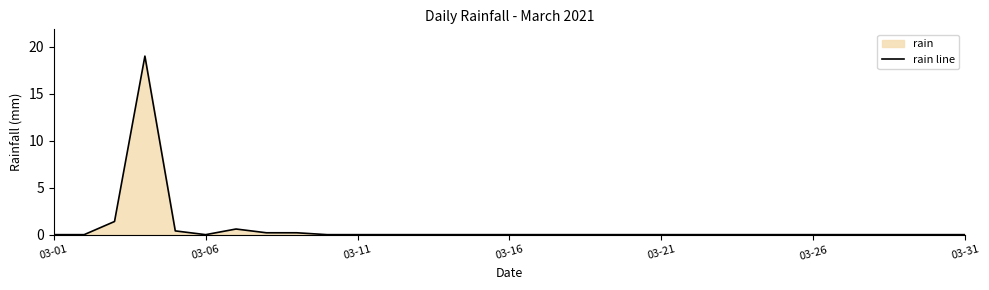

Reading left to right, list all the values displayed in this chart.

0.0	0.0	1.4	19.0	0.4	0.0	0.6	0.2	0.2	0.0	0.0	0.0	0.0	0.0	0.0	0.0	0.0	0.0	0.0	0.0	0.0	0.0	0.0	0.0	0.0	0.0	0.0	0.0	0.0	0.0	0.0